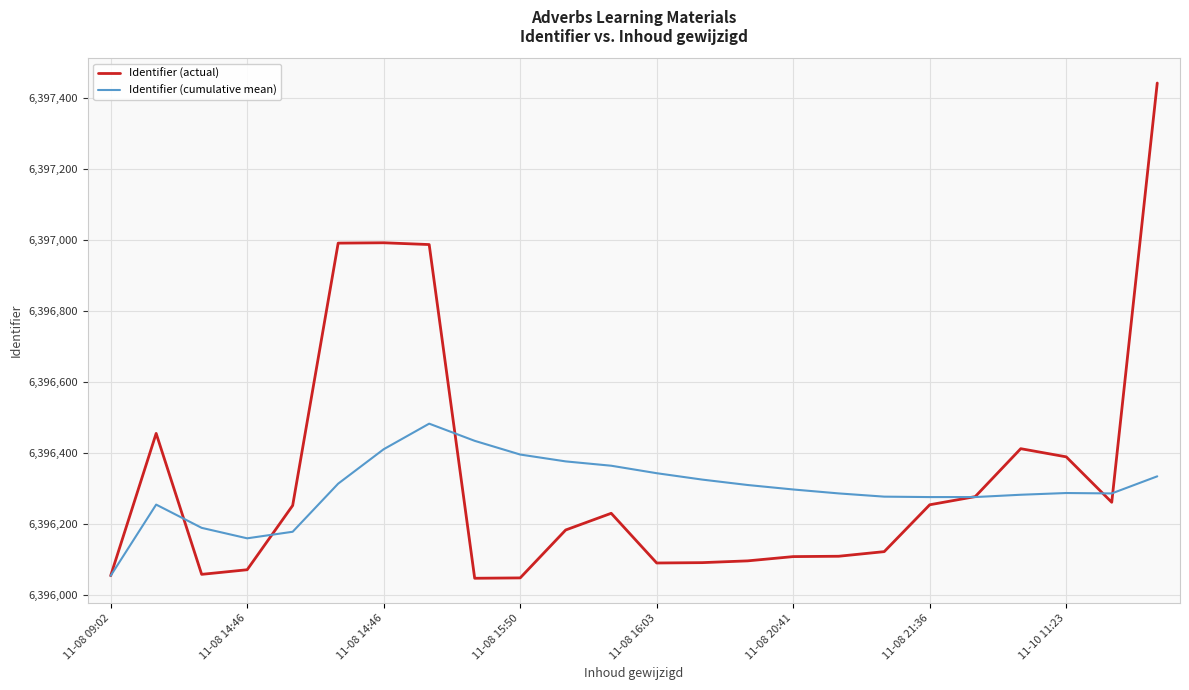

What is the smallest value displayed?

6396048.0